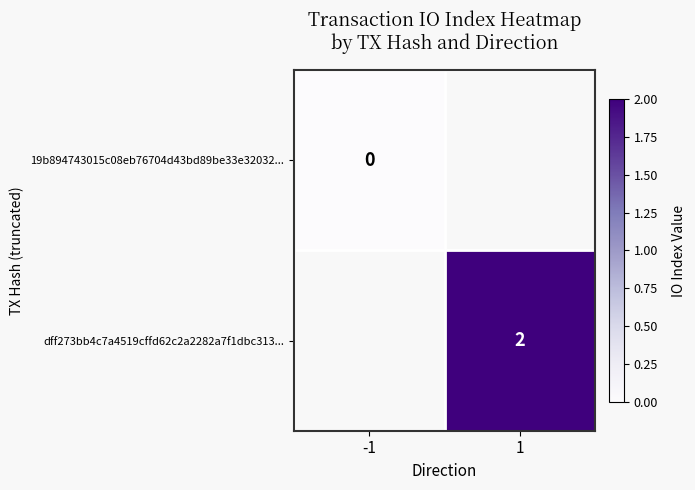

Is it true that dff273bb4c7a4519cffd62c2a2282a7f1dbc313... equals 3 at 1?

False